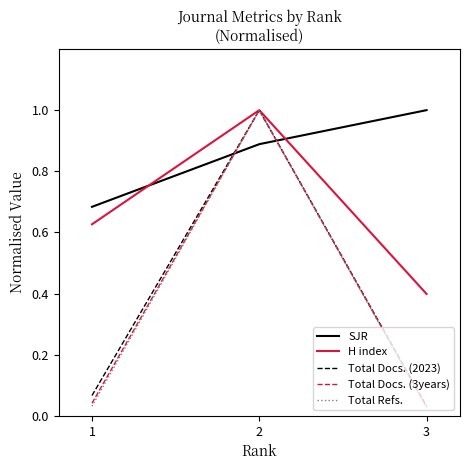

What are all the series names shown in the legend?

SJR, H index, Total Docs. (2023), Total Docs. (3years), Total Refs.